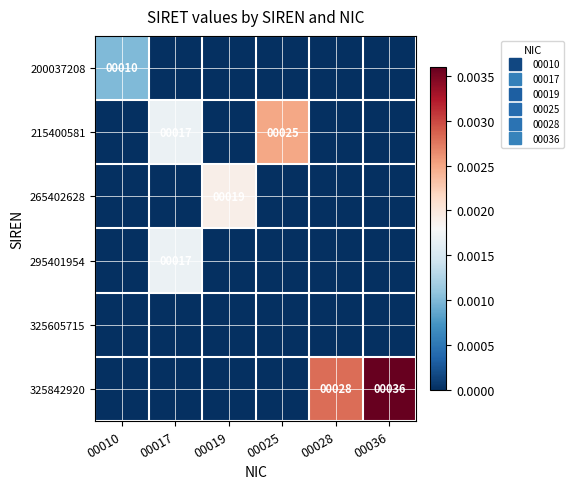

The 325605715 series shows 0.0 at 00019. True or false?

True